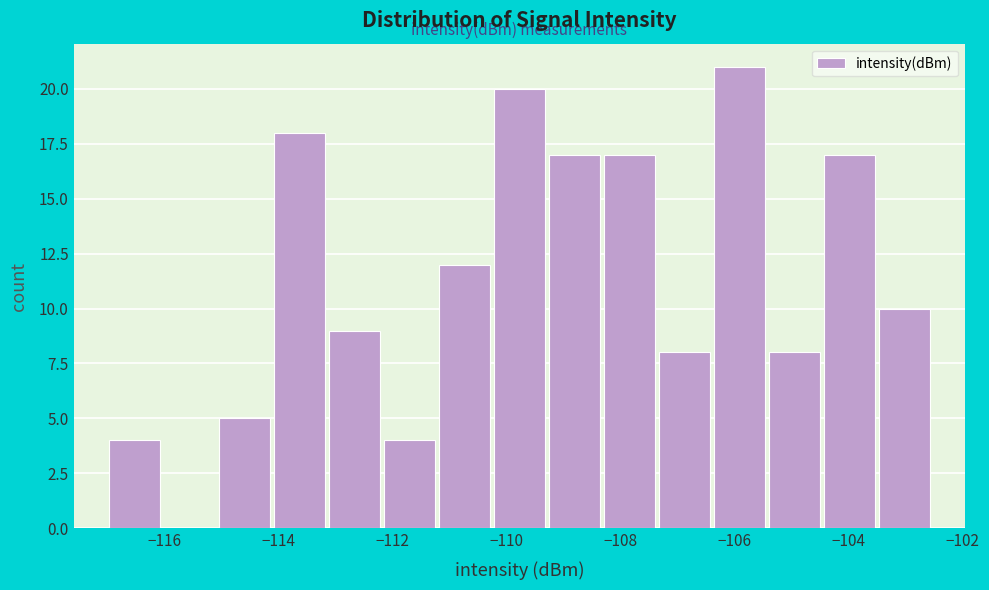

Reading left to right, transcribe this chart: for each bar, give the range it covers on the x-axis and its height. Neither the bar edges nor the heights are printed on the chart, so give them approximately, as read against the axes.

-117.0 to -116.0: 4
-116.0 to -115.0: 0
-115.0 to -114.2: 5
-114.2 to -113.2: 18
-113.2 to -112.2: 9
-112.2 to -111.2: 4
-111.2 to -110.2: 12
-110.2 to -109.2: 20
-109.2 to -108.4: 17
-108.4 to -107.4: 17
-107.4 to -106.4: 8
-106.4 to -105.4: 21
-105.4 to -104.4: 8
-104.4 to -103.6: 17
-103.6 to -102.6: 10